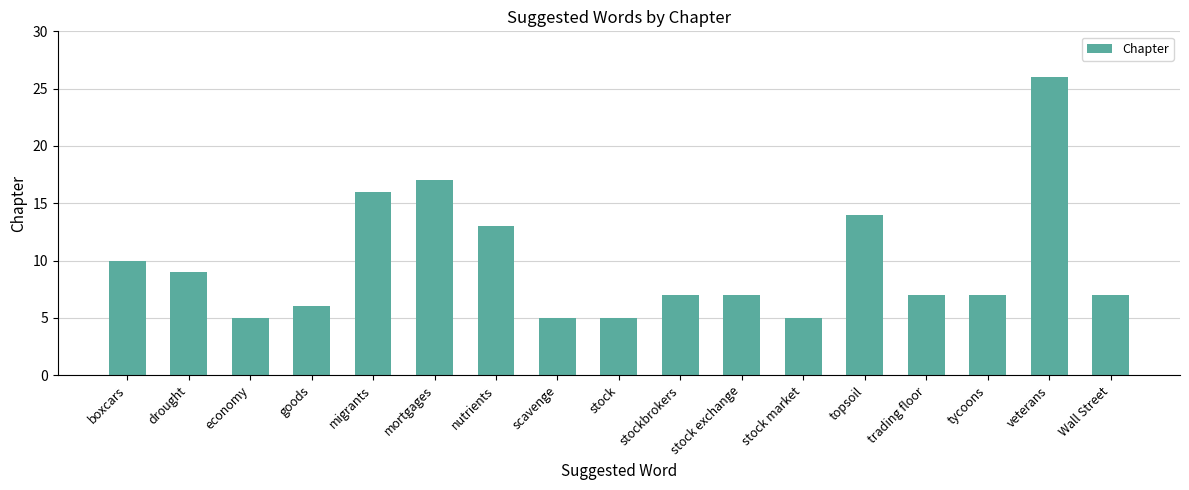

Is it true that the value at trading floor is 3?

False